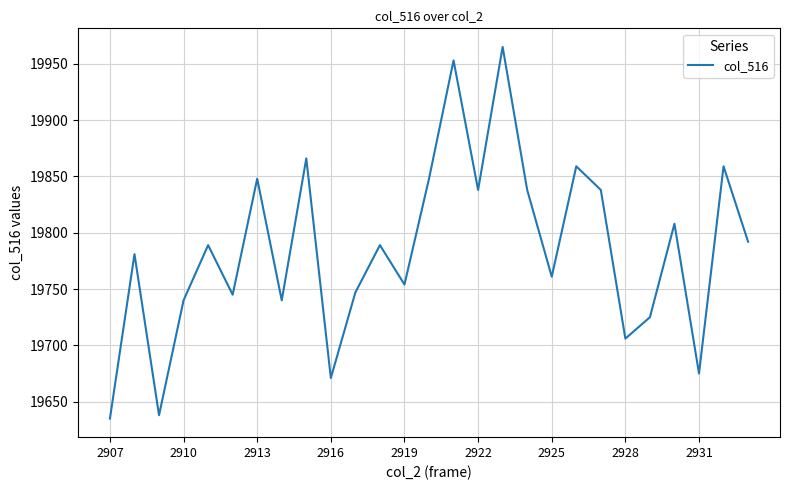

How many lines are shown in the chart?

1